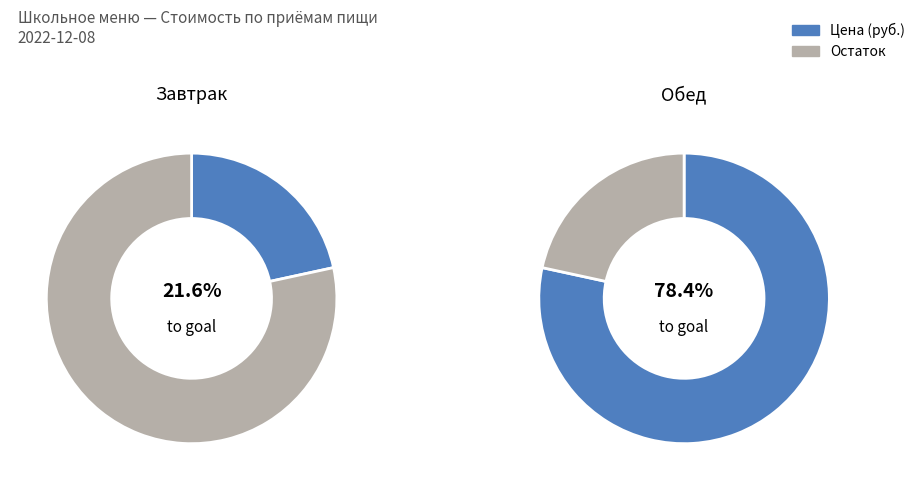

Which slice is the largest?

Обед